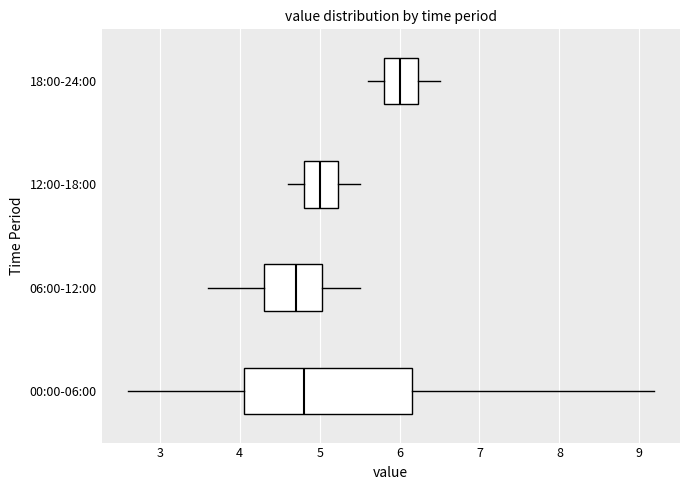

Where is the left edge of the box for 06:00-12:00 on the x-axis? The values are not printed on the chart, so give them approximately, as read against the axis.

4.3